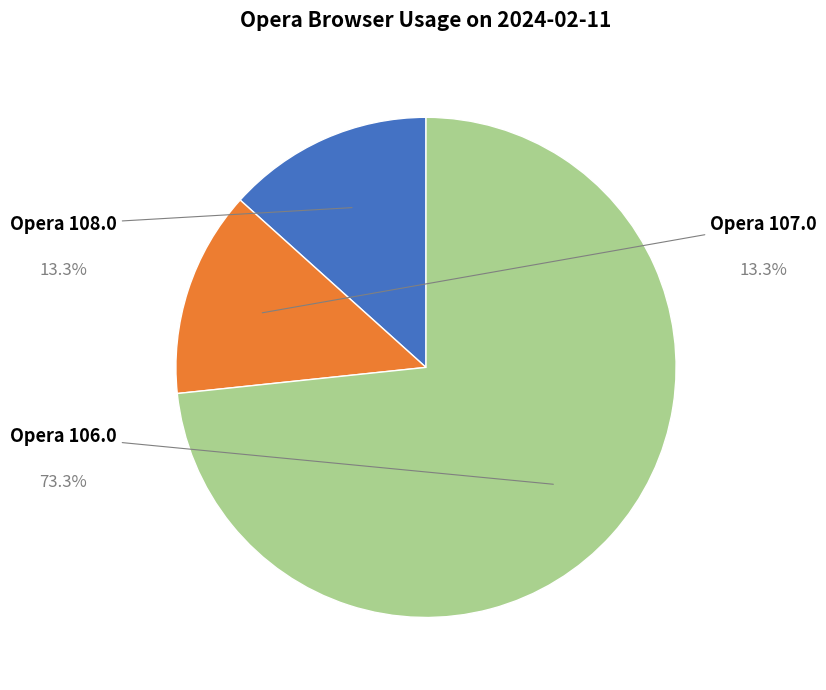

Which category has the smallest portion of the pie?

Opera 108.0